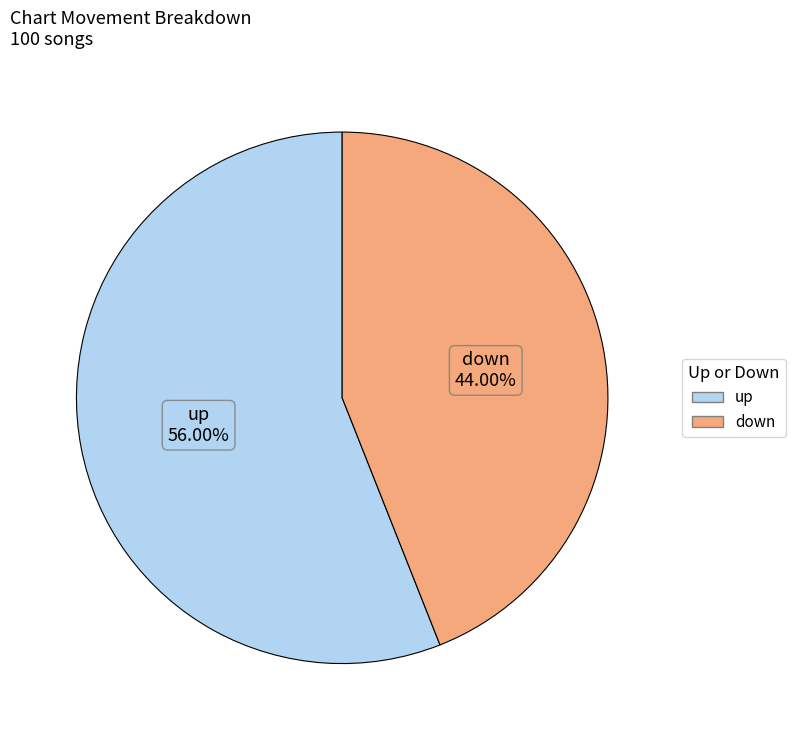

Count the number of slices in the pie.

2